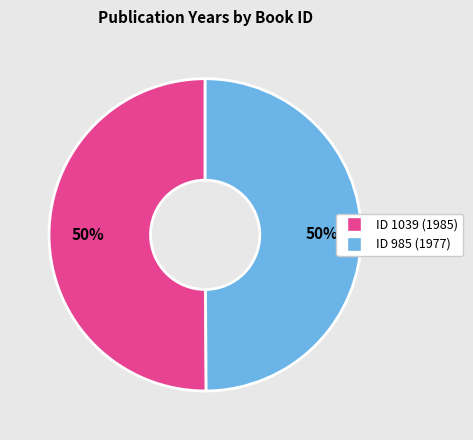

To the nearest percent, what is the average slice percentage?

50%